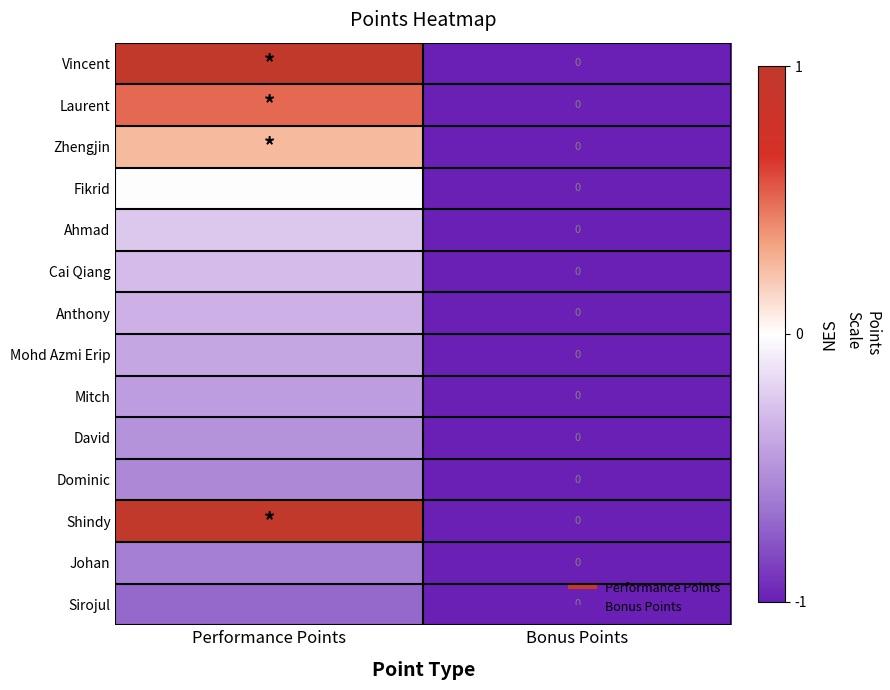

At Bonus Points, list the series in order from largest to smallest.

Vincent, Laurent, Zhengjin, Fikrid, Ahmad, Cai Qiang, Anthony, Mohd Azmi Erip, Mitch, David, Dominic, Shindy, Johan, Sirojul